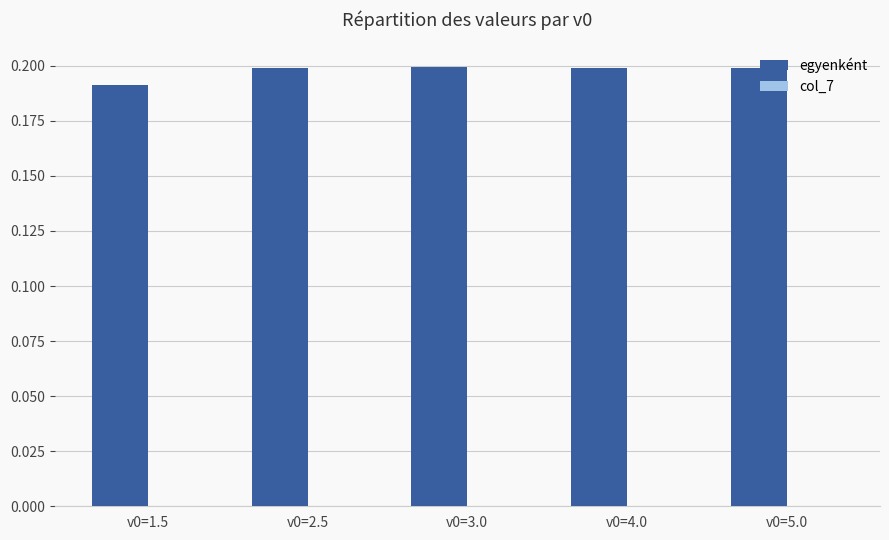

Which series has the largest total across all categories?

egyenként